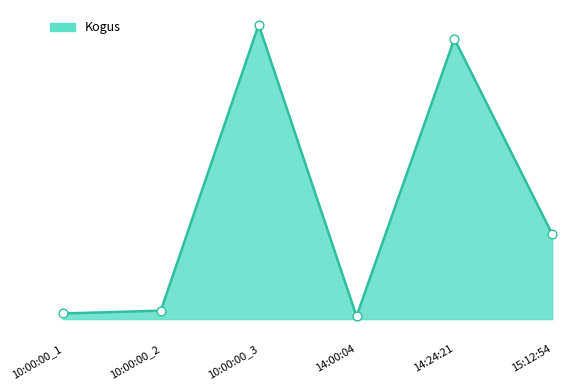

What is the change in value from 10:00:00_3 to 14:24:21?

-5